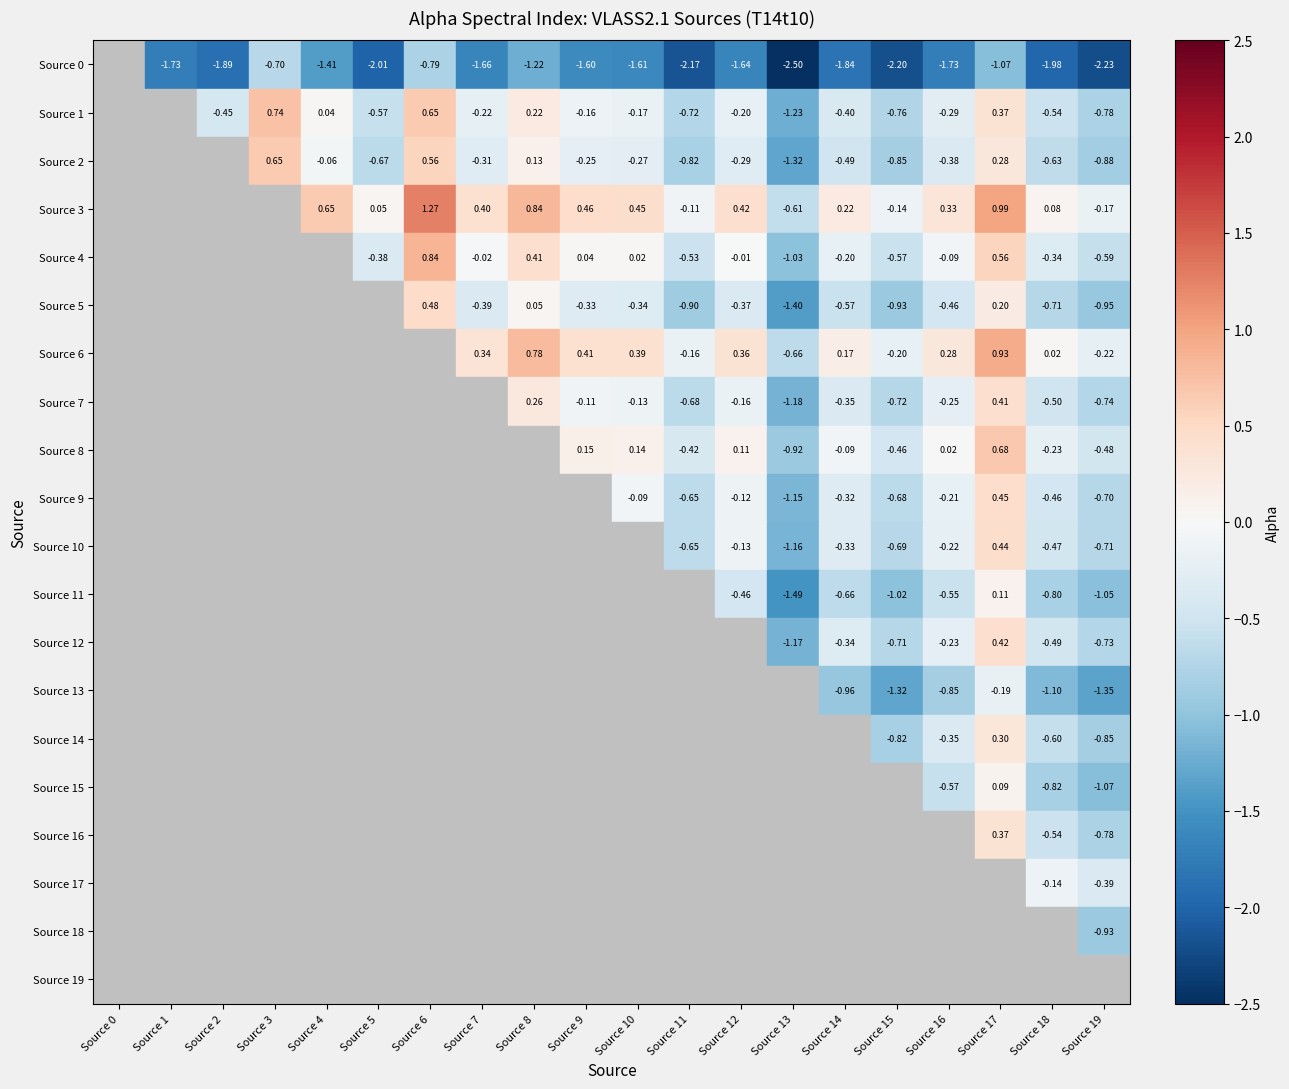

Which has a higher value, Source 12 or Source 14?

Source 12